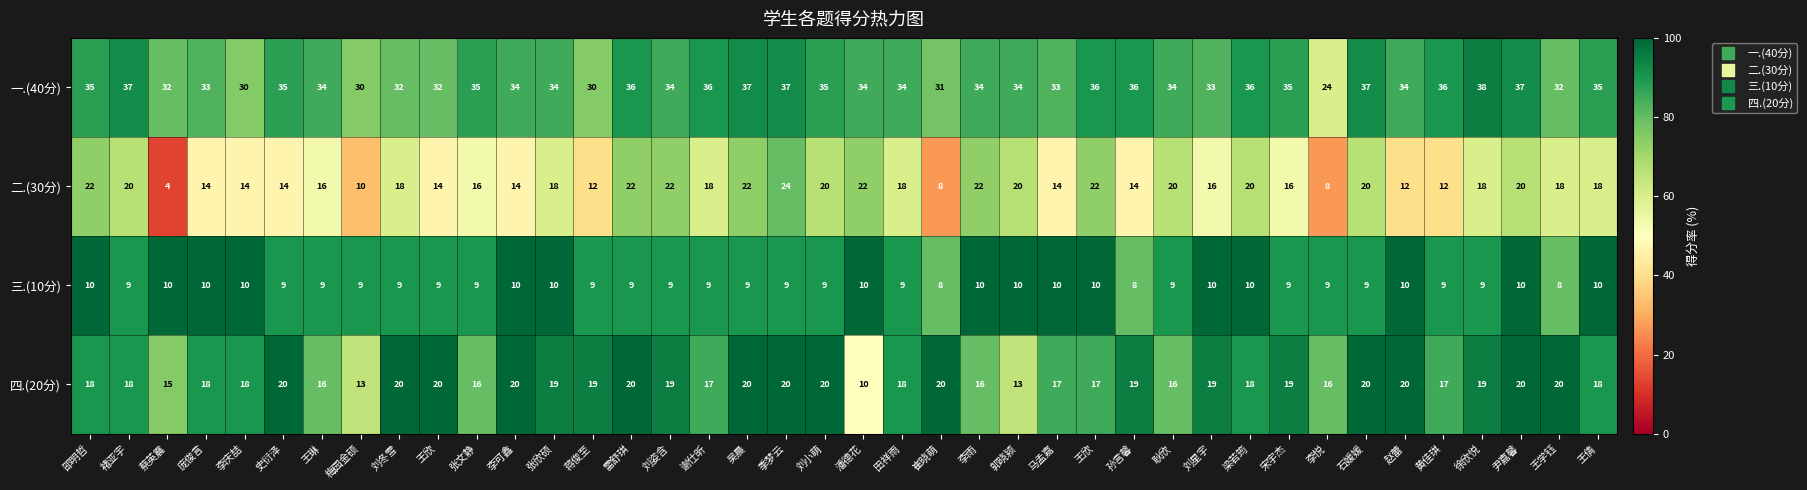

What is the spread (max minus min) of values at 吴晨?

28